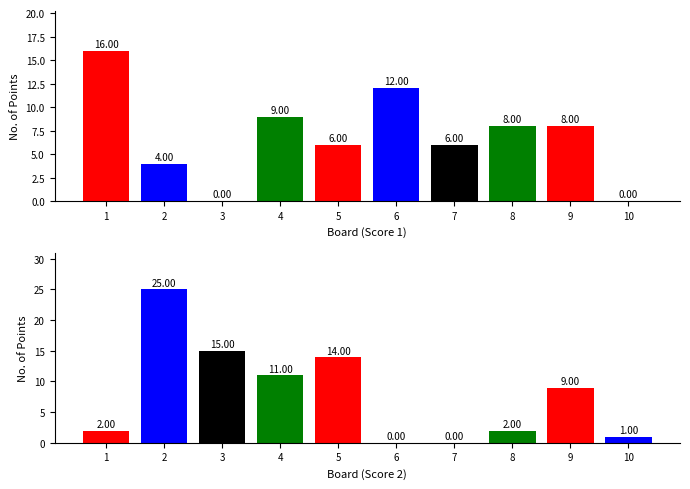

Reading left to right, what are all the values shown in this chart?

Score 1: 1=16	2=4	3=0	4=9	5=6	6=12	7=6	8=8	9=8	10=0
Score 2: 1=2	2=25	3=15	4=11	5=14	6=0	7=0	8=2	9=9	10=1